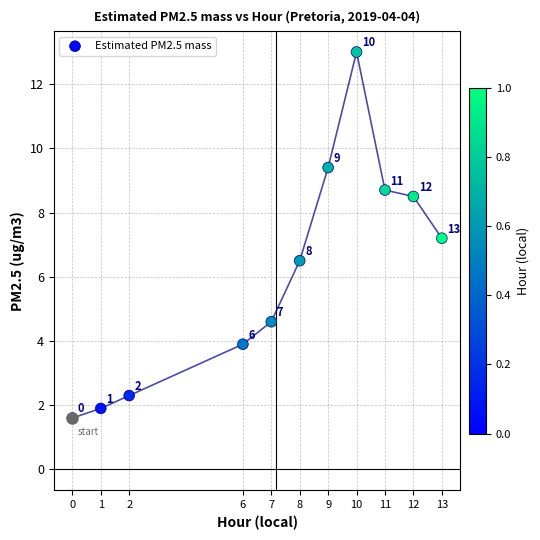

What Y value in the scatter plot is closest to 7?

7.2